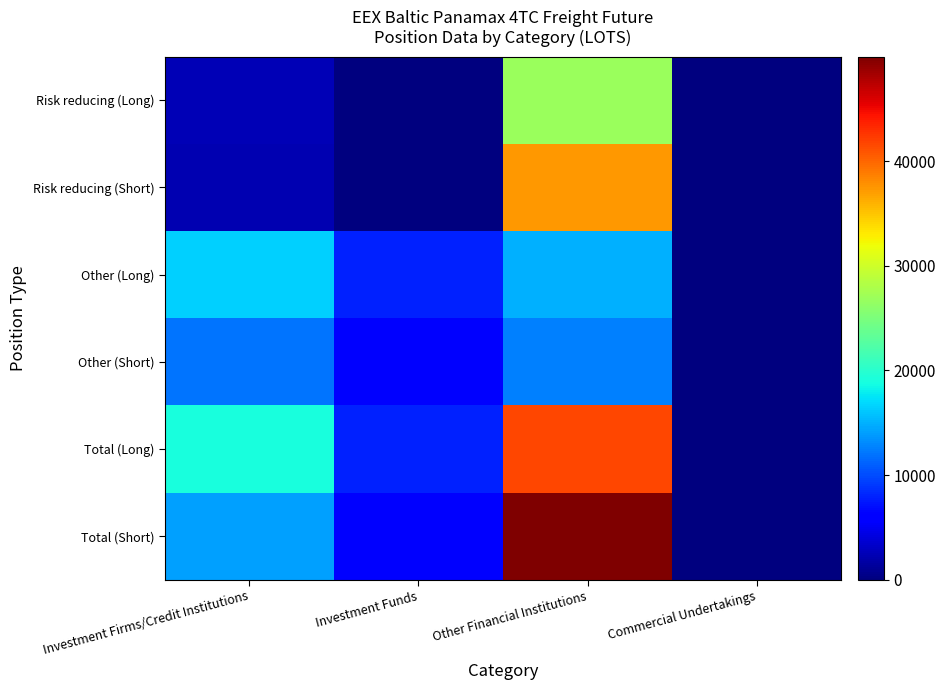

What is the difference between the highest and lowest values at Other Financial Institutions?

37455.7